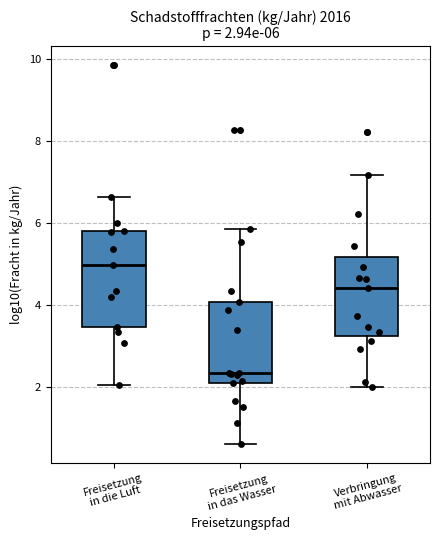

Which box is the tallest, from its lower edge to its upper edge?

Freisetzung in die Luft